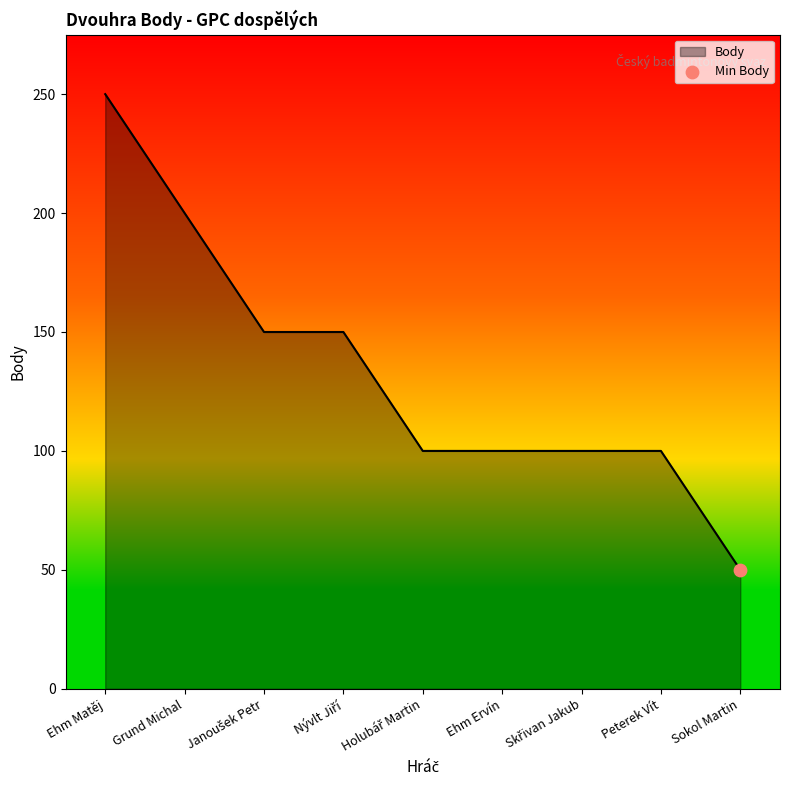

Between Ehm Ervín and Sokol Martin, which is larger?

Ehm Ervín